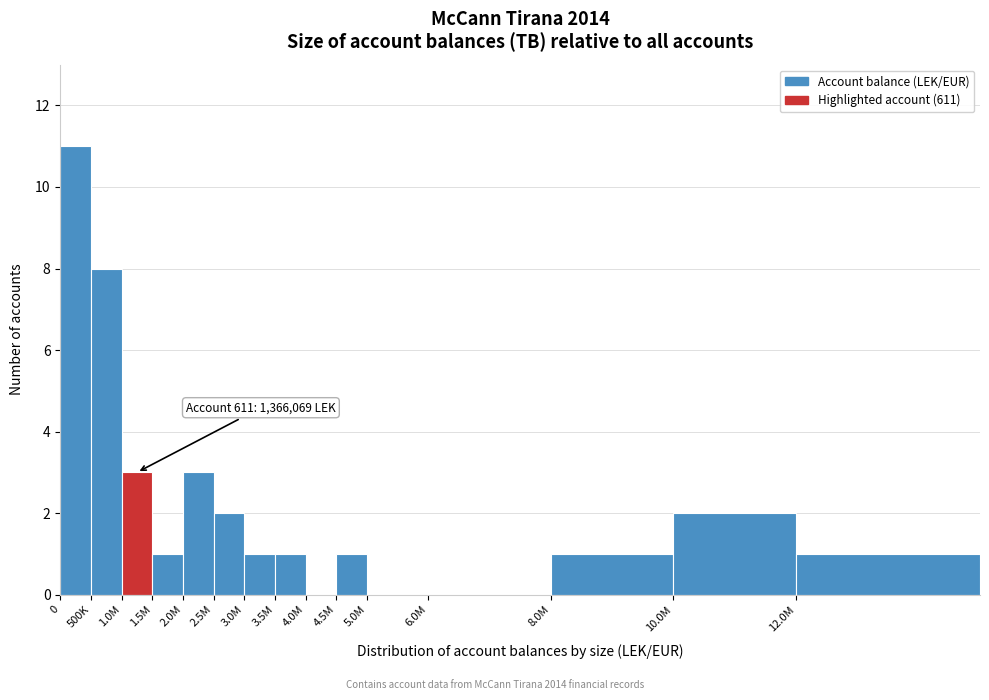

Reading left to right, transcribe all the data shown in this chart.

0=11	500K=8	1.0M=3	1.5M=1	2.0M=3	2.5M=2	3.0M=1	3.5M=1	4.0M=0	4.5M=1	5.0M=0	6.0M=0	8.0M=1	10.0M=2	12.0M=1